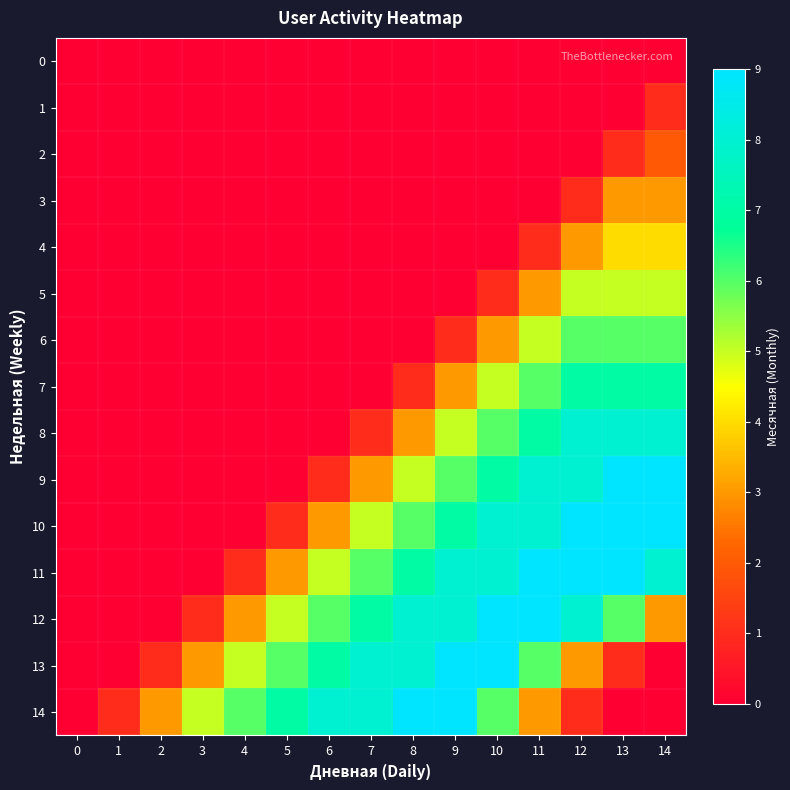

Reading left to right, transcribe all the data shown in this chart.

0: 0=0	1=0	2=0	3=0	4=0	5=0	6=0	7=0	8=0	9=0	10=0	11=0	12=0	13=0	14=0
1: 0=0	1=0	2=0	3=0	4=0	5=0	6=0	7=0	8=0	9=0	10=0	11=0	12=0	13=0	14=1
2: 0=0	1=0	2=0	3=0	4=0	5=0	6=0	7=0	8=0	9=0	10=0	11=0	12=0	13=1	14=2
3: 0=0	1=0	2=0	3=0	4=0	5=0	6=0	7=0	8=0	9=0	10=0	11=0	12=1	13=3	14=3
4: 0=0	1=0	2=0	3=0	4=0	5=0	6=0	7=0	8=0	9=0	10=0	11=1	12=3	13=4	14=4
5: 0=0	1=0	2=0	3=0	4=0	5=0	6=0	7=0	8=0	9=0	10=1	11=3	12=5	13=5	14=5
6: 0=0	1=0	2=0	3=0	4=0	5=0	6=0	7=0	8=0	9=1	10=3	11=5	12=6	13=6	14=6
7: 0=0	1=0	2=0	3=0	4=0	5=0	6=0	7=0	8=1	9=3	10=5	11=6	12=7	13=7	14=7
8: 0=0	1=0	2=0	3=0	4=0	5=0	6=0	7=1	8=3	9=5	10=6	11=7	12=8	13=8	14=8
9: 0=0	1=0	2=0	3=0	4=0	5=0	6=1	7=3	8=5	9=6	10=7	11=8	12=8	13=9	14=9
10: 0=0	1=0	2=0	3=0	4=0	5=1	6=3	7=5	8=6	9=7	10=8	11=8	12=9	13=9	14=9
11: 0=0	1=0	2=0	3=0	4=1	5=3	6=5	7=6	8=7	9=8	10=8	11=9	12=9	13=9	14=8
12: 0=0	1=0	2=0	3=1	4=3	5=5	6=6	7=7	8=8	9=8	10=9	11=9	12=8	13=6	14=3
13: 0=0	1=0	2=1	3=3	4=5	5=6	6=7	7=8	8=8	9=9	10=9	11=6	12=3	13=1	14=0
14: 0=0	1=1	2=3	3=5	4=6	5=7	6=8	7=8	8=9	9=9	10=6	11=3	12=1	13=0	14=0